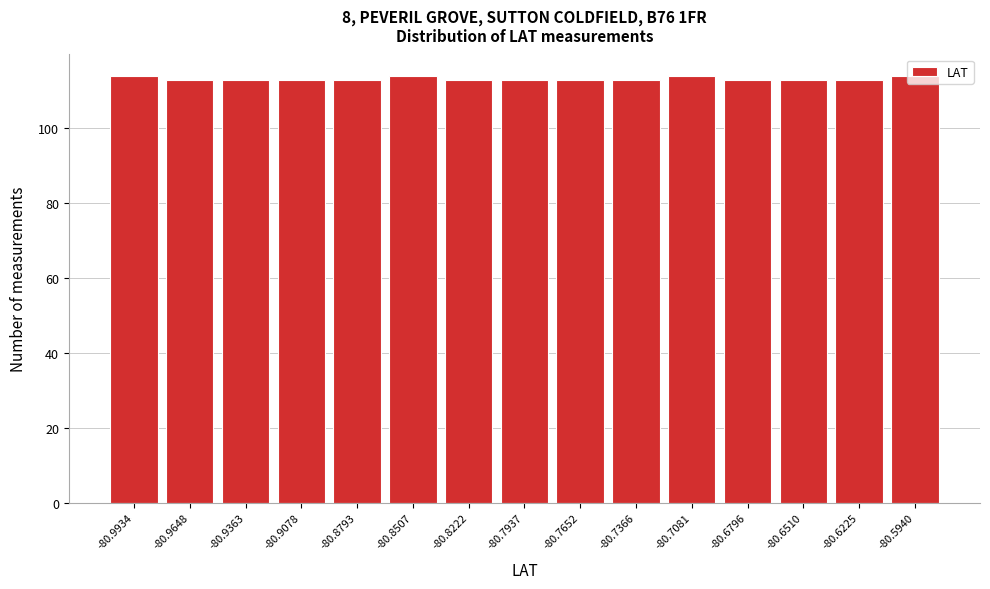

Reading left to right, transcribe this chart: for each bar, give the range it covers on the x-axis and its height. Neither the bar edges nor the heights are printed on the chart, so give them approximately, as read against the axes.

-81.010 to -80.980: 114
-80.980 to -80.950: 114
-80.950 to -80.920: 114
-80.920 to -80.895: 114
-80.895 to -80.865: 114
-80.865 to -80.835: 114
-80.835 to -80.810: 114
-80.810 to -80.780: 114
-80.780 to -80.750: 114
-80.750 to -80.720: 114
-80.720 to -80.695: 114
-80.695 to -80.665: 114
-80.665 to -80.635: 114
-80.635 to -80.610: 114
-80.610 to -80.580: 114